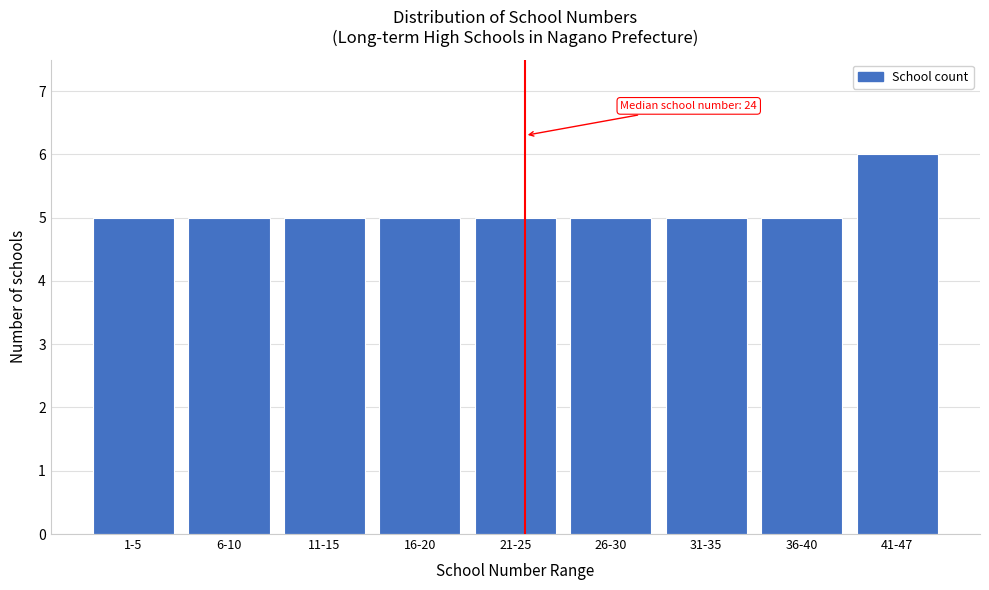

Reading right to left, transcribe all the data shown in this chart.

6	5	5	5	5	5	5	5	5